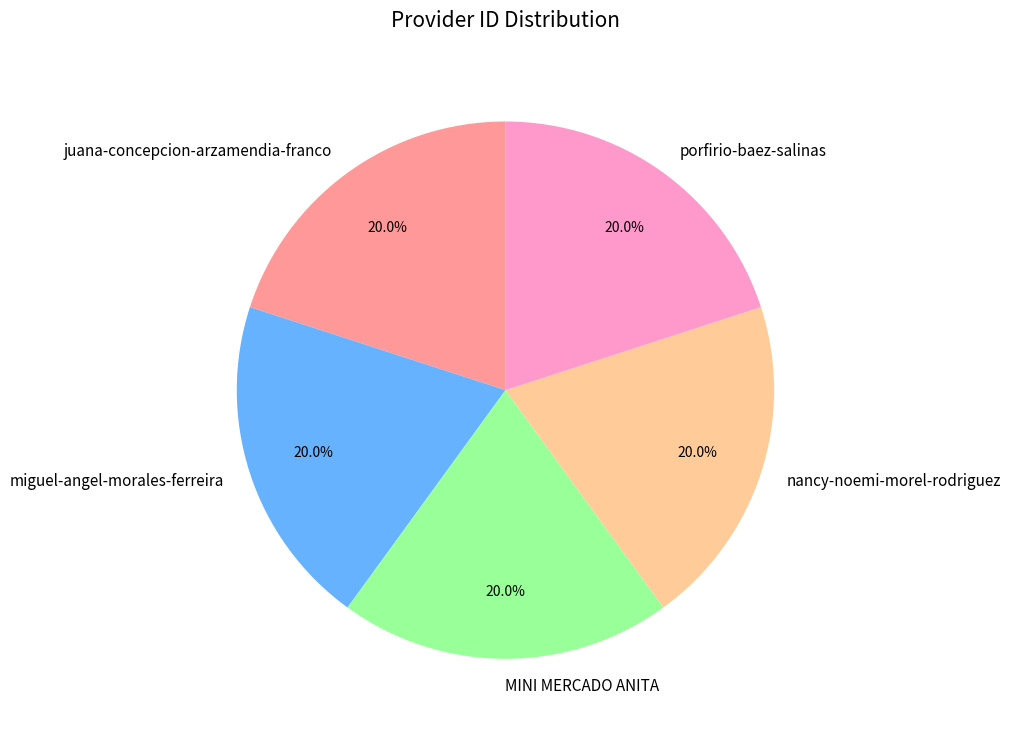

The MINI MERCADO ANITA slice represents 6% of the pie. True or false?

False